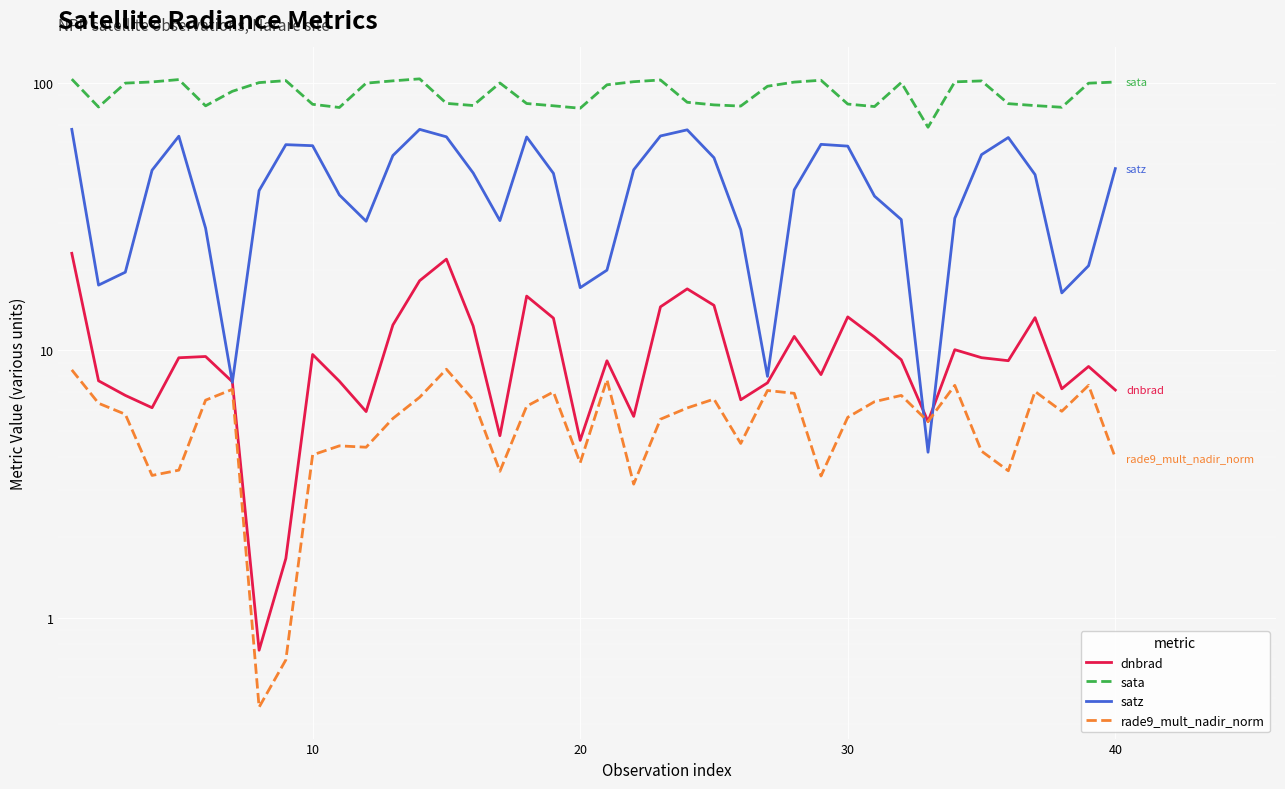

True or false: rade9_mult_nadir_norm has more than 1 interior local peaks.

True